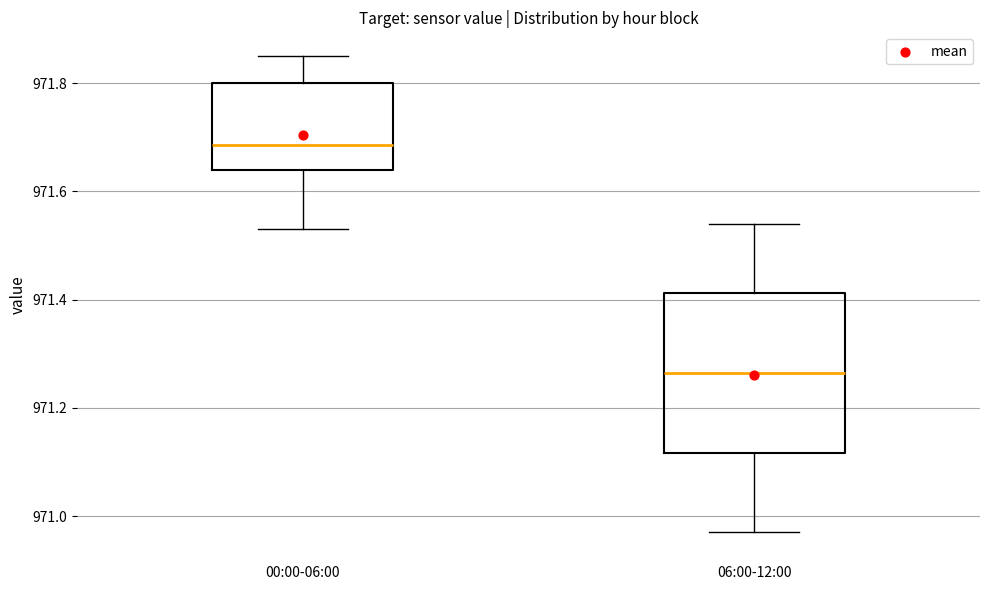

Reading left to right, read every box against the y-axis: the position of its median line, the range the box covers, and the ends of its whiskers. The values are not printed on the chart, so give them approximately, as read against the axis.

00:00-06:00: median 971.68, box 971.64 to 971.80, whiskers 971.54 to 971.86
06:00-12:00: median 971.26, box 971.12 to 971.42, whiskers 970.98 to 971.54